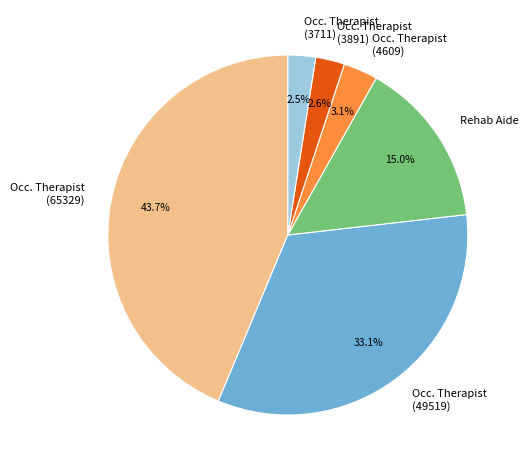

Which category has the biggest portion of the pie?

Occ. Therapist (65329)